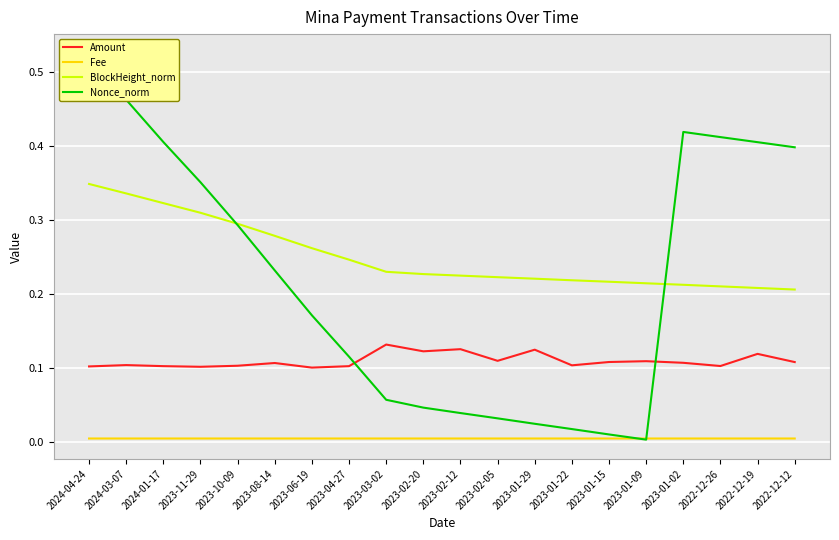

What is the maximum value shown in the chart?

0.5